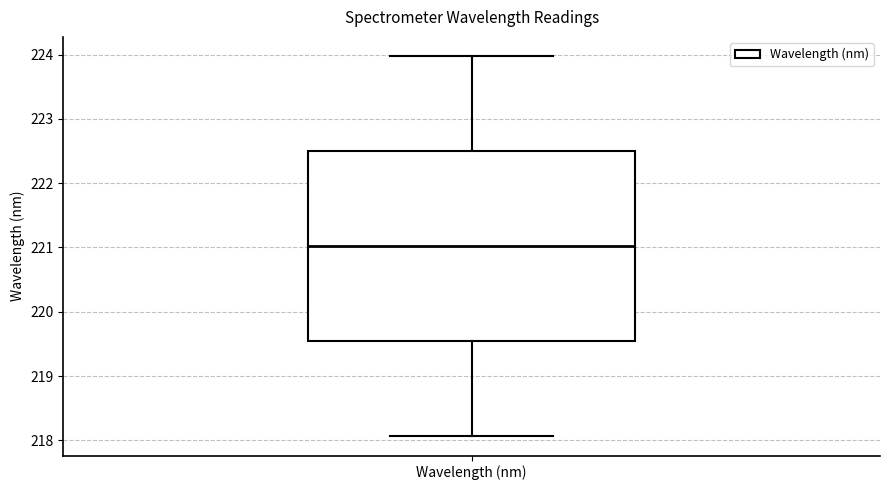

Transcribe this box plot: give where the median line is, the range the box spans, and where the two whiskers end, as read against the y-axis. The values are not printed on the chart, so give them approximately, as read against the axis.

median 221.0, box 219.5 to 222.5, whiskers 218.1 to 224.0